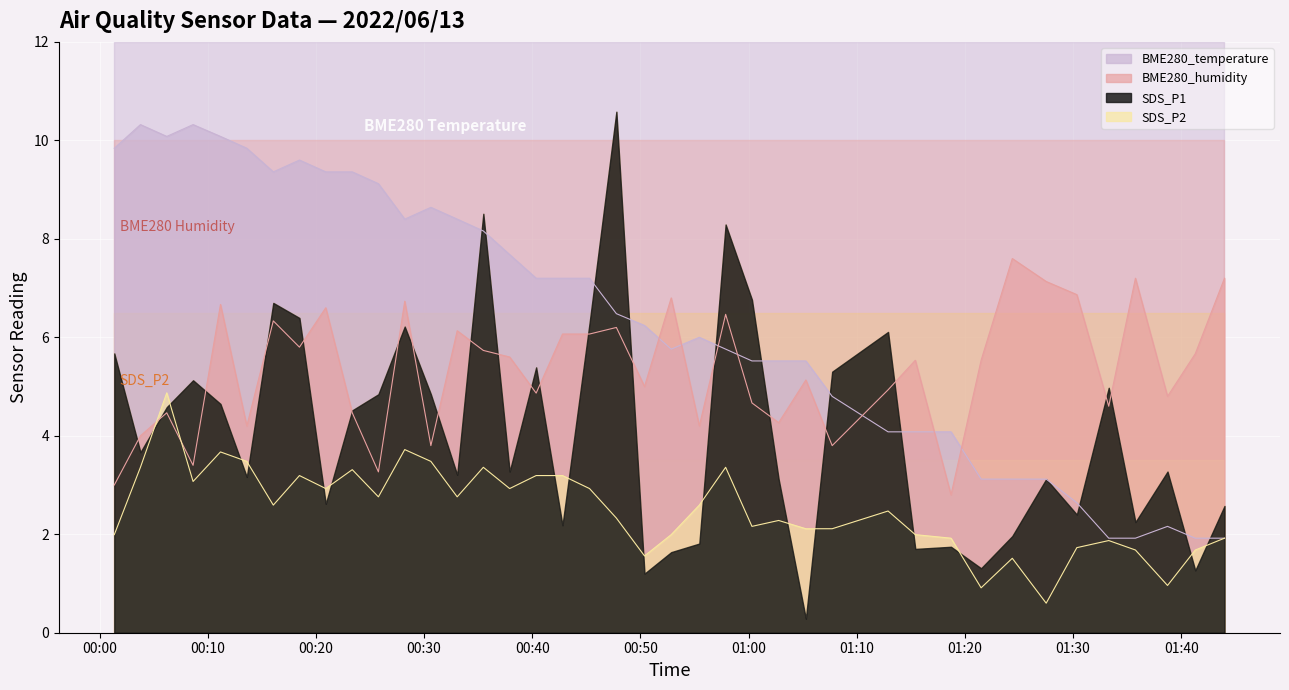

At how many categories does at least one series exceed 4?

40